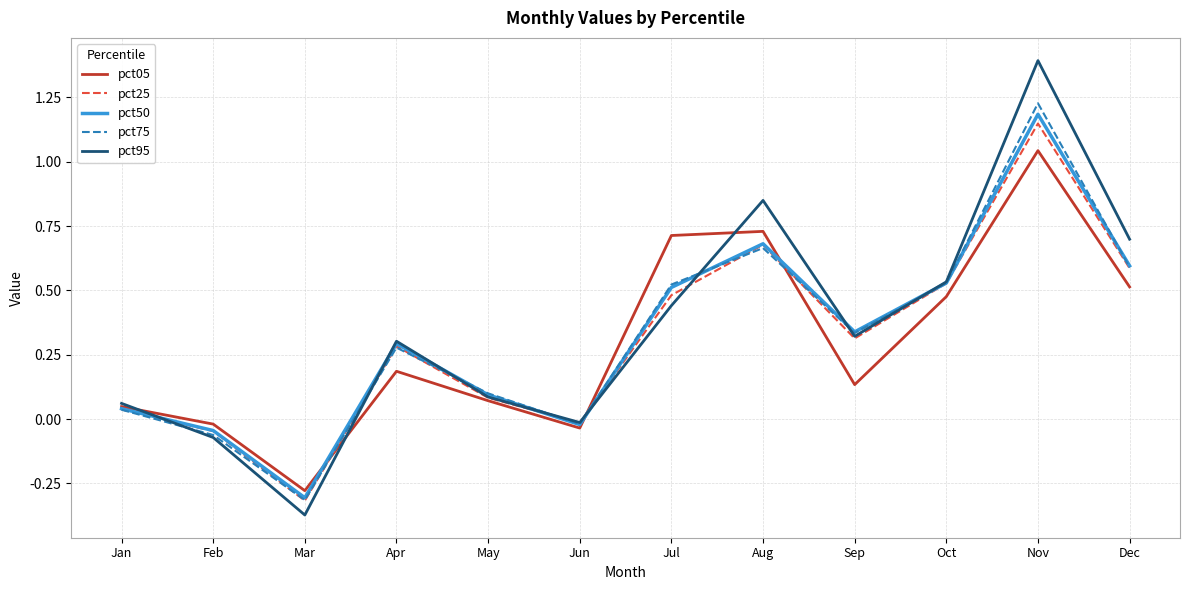

Which series has the widest spread of values?

pct95